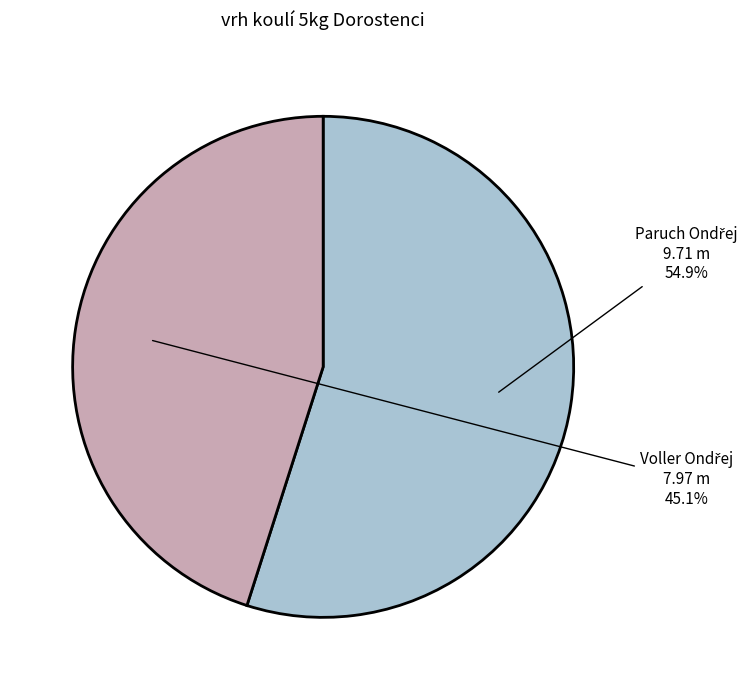

Is there a majority slice in this chart?

Yes